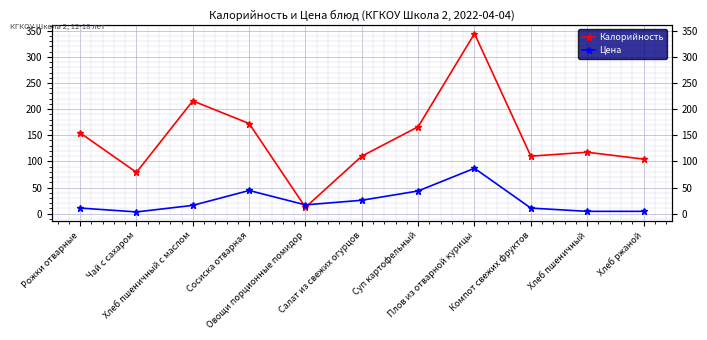

Rank the categories by Калорийность value from highest to lowest.

Плов из отварной курицы, Хлеб пшеничный с маслом, Сосиска отварная, Суп картофельный, Рожки отварные, Хлеб пшеничный, Салат из свежих огурцов, Компот свежих фруктов, Хлеб ржаной, Чай с сахаром, Овощи порционные помидор